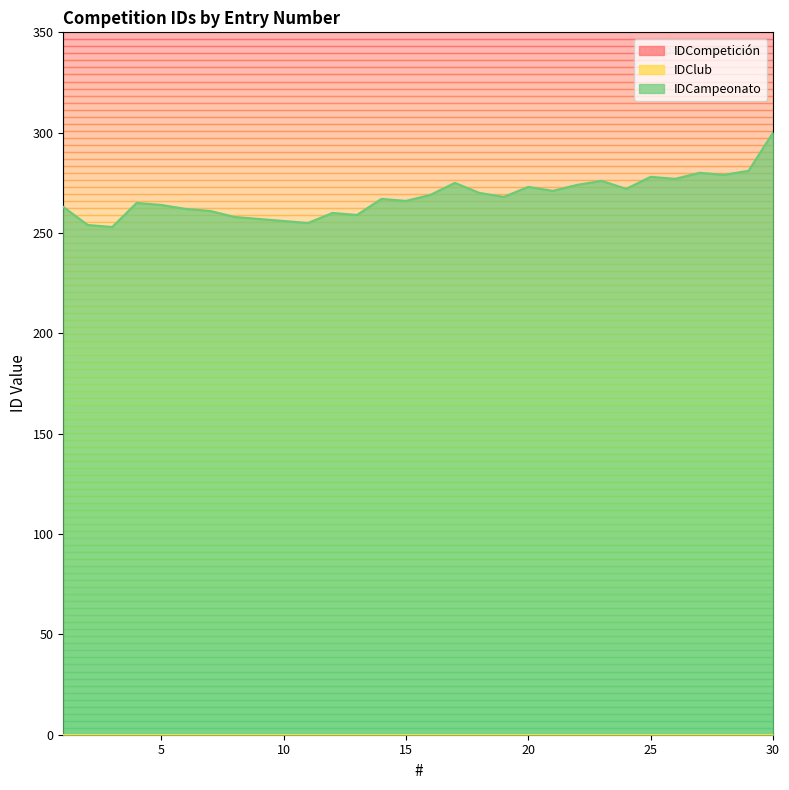

How many lines are shown in the chart?

3